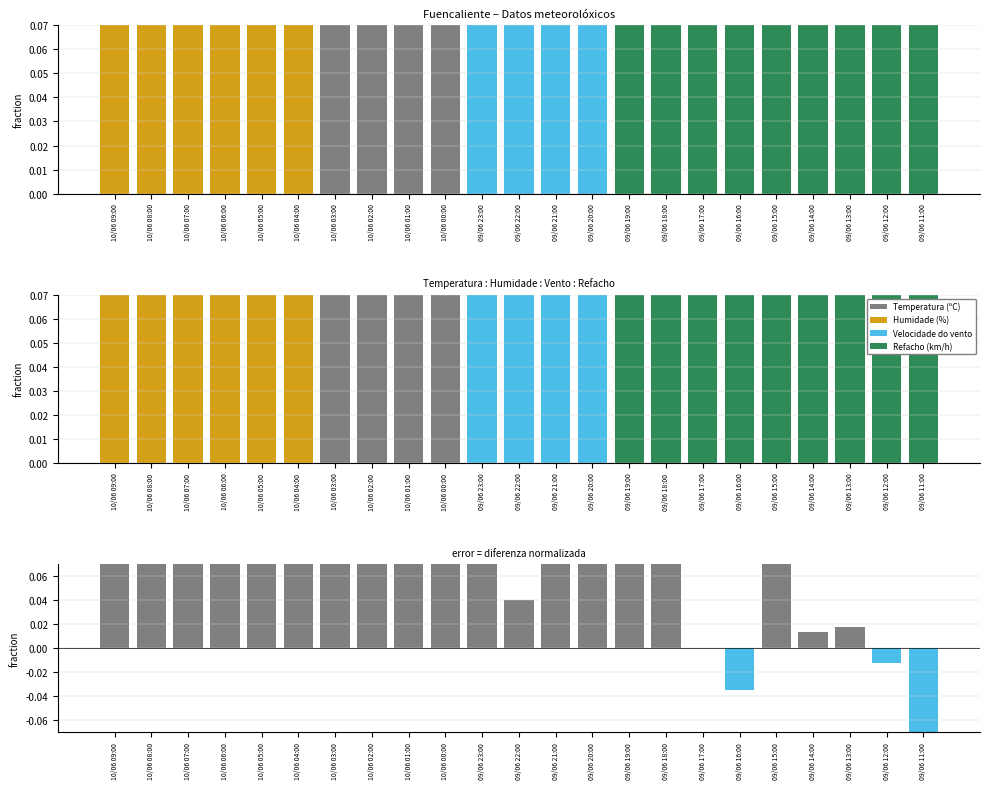

What is the difference between the highest and lowest values at 10/06 01:00?

0.6